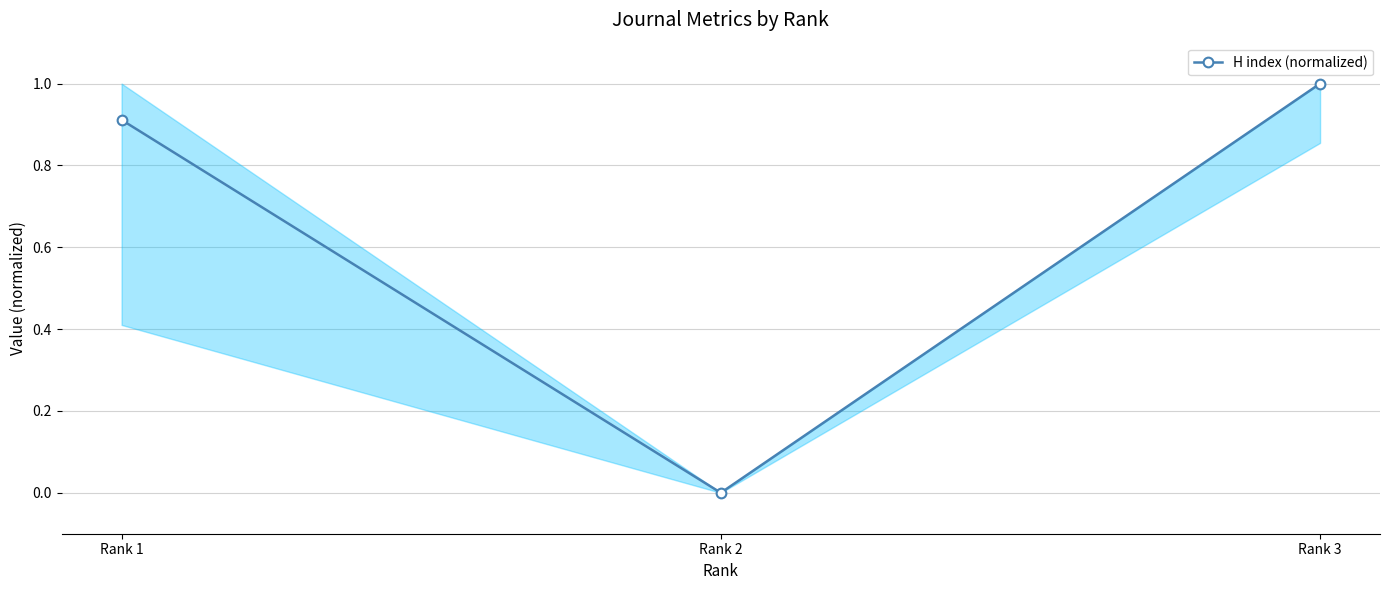

List the labels in order of value, smallest first.

Rank 2, Rank 1, Rank 3